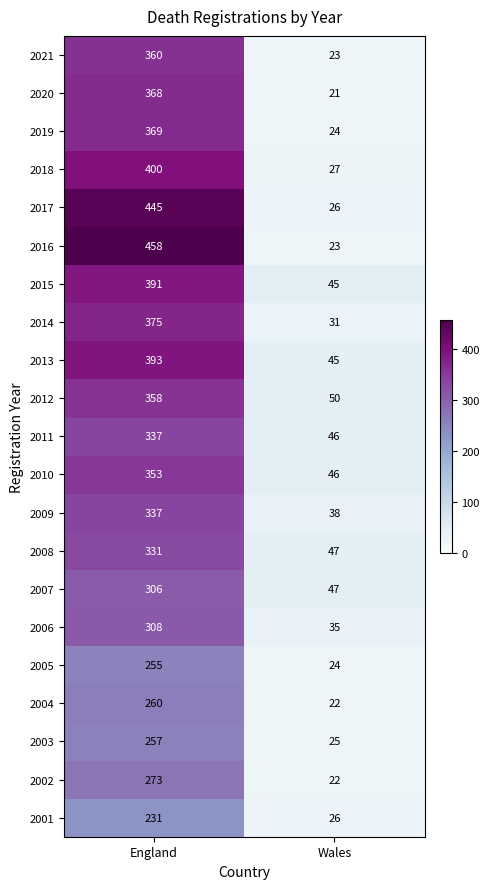

Is it true that 2003 equals 437 at England?

False